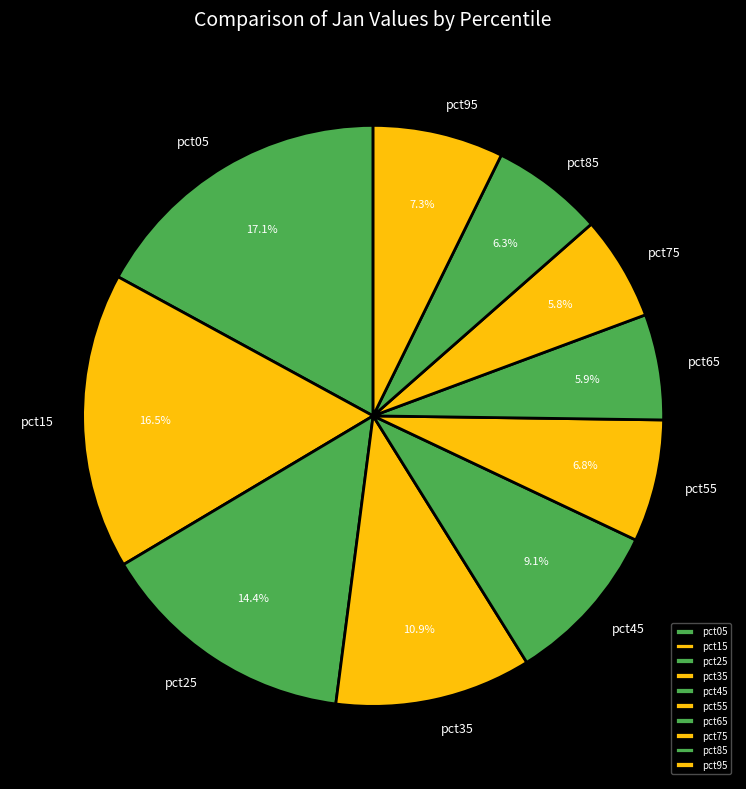

True or false: pct75 accounts for 1% of the total.

False